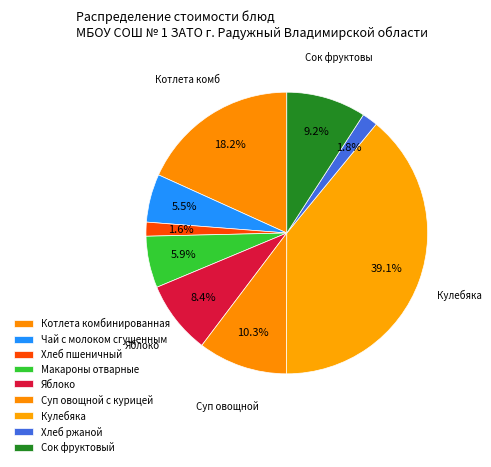

What is the largest slice in the pie chart?

Кулебяка